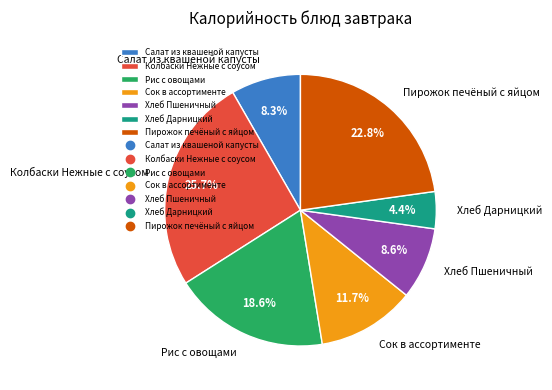

To the nearest percent, what is the difference between the Рис с овощами and Пирожок печёный с яйцом slice percentages?

4%